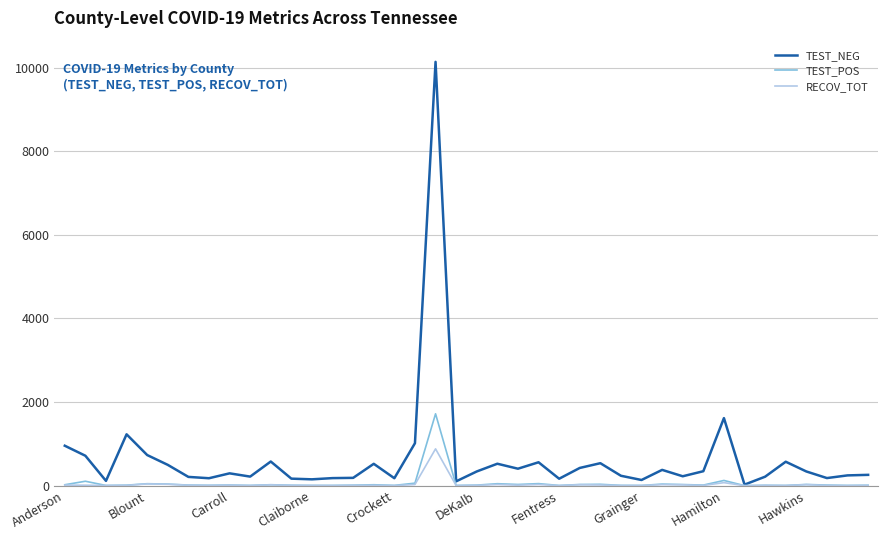

What is the greatest value displayed?

10141